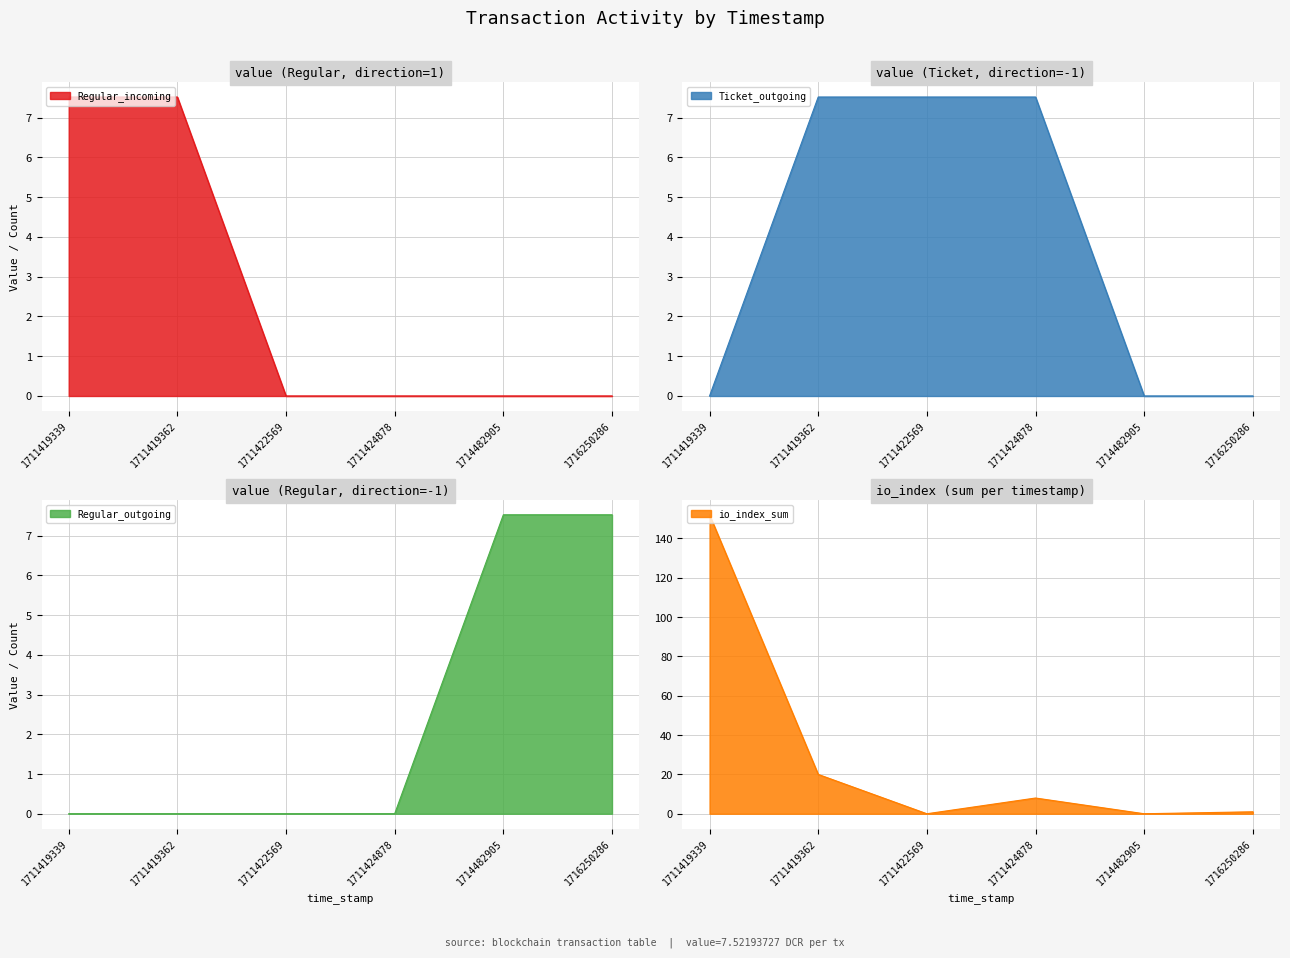

What is the maximum value shown in the chart?

152.0